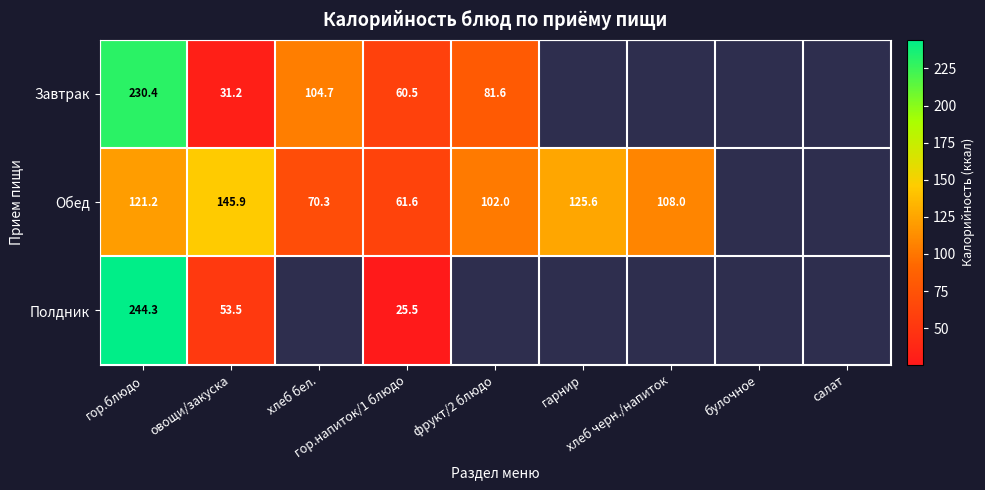

The Завтрак series shows 81.6 at фрукт/2 блюдо. True or false?

True